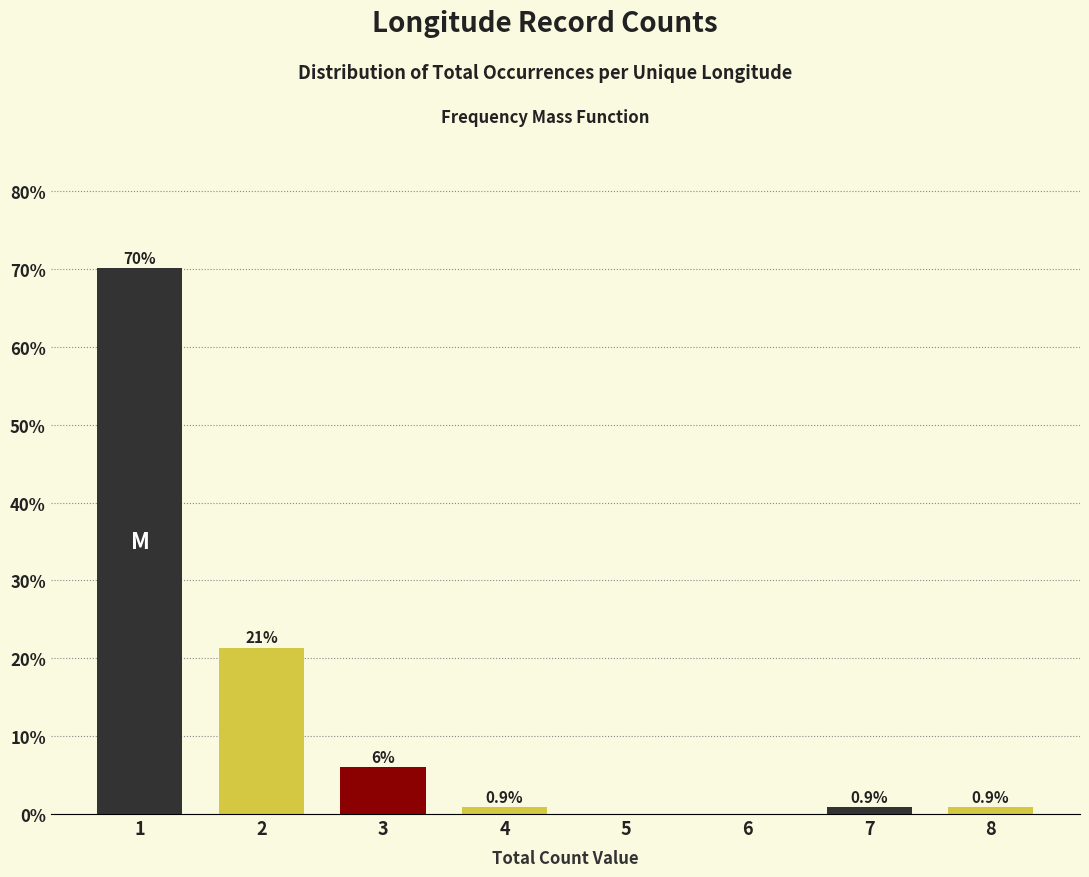

Reading right to left, extract all data points from this chart.

8=0.9	7=0.9	6=0.0	5=0.0	4=0.9	3=6.0	2=21.4	1=70.1